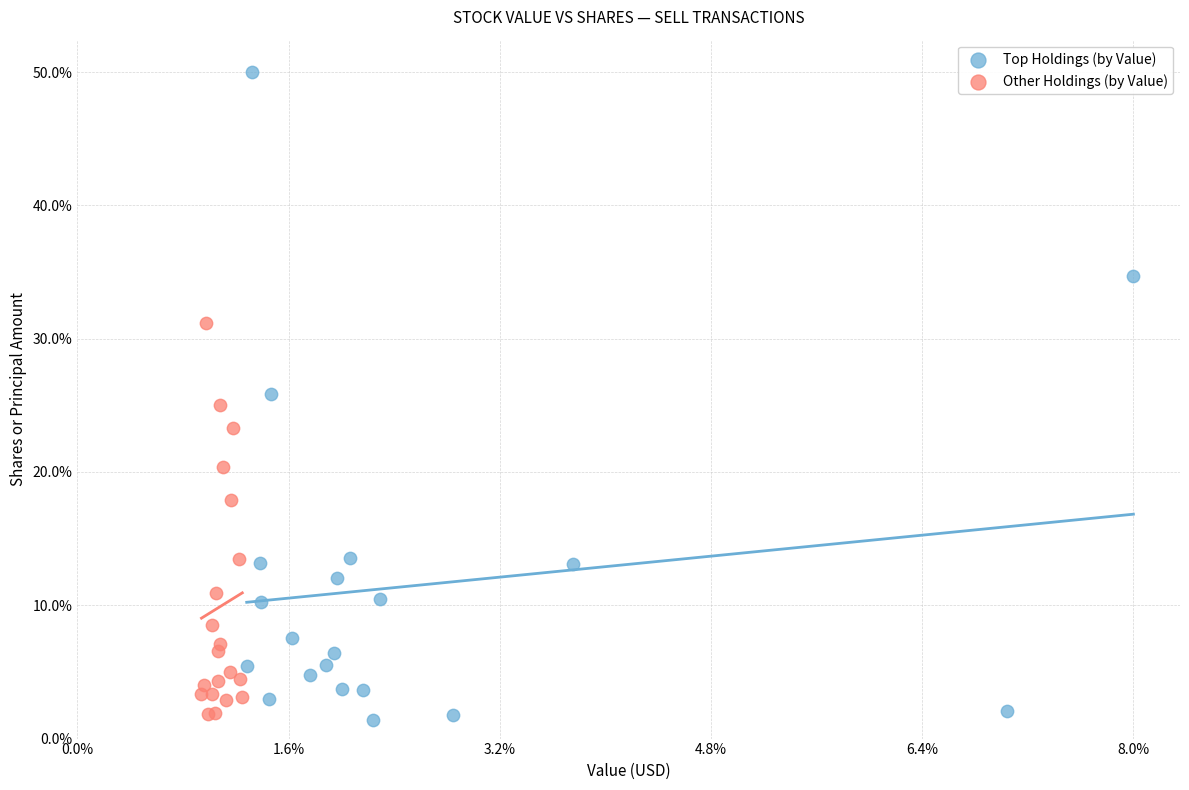

Which series contains the lowest Y value?

Top Holdings (by Value)